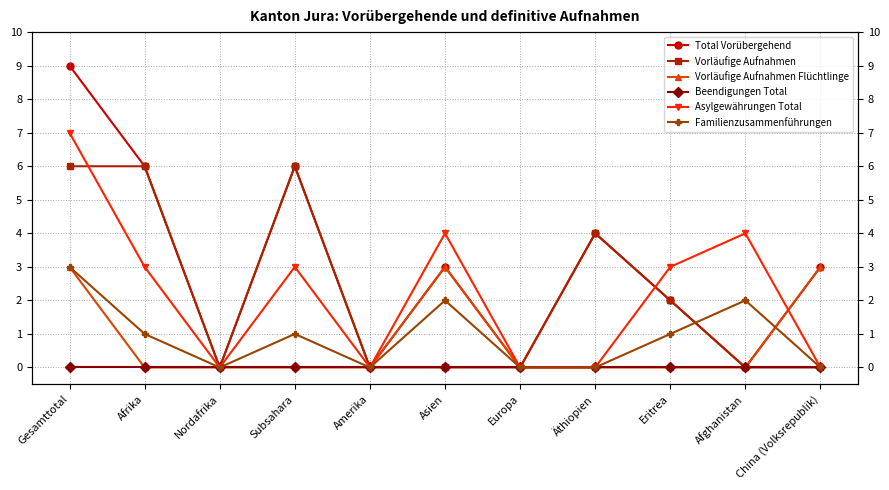

Count the Familienzusammenführungen values in the range 0 to 2.

10